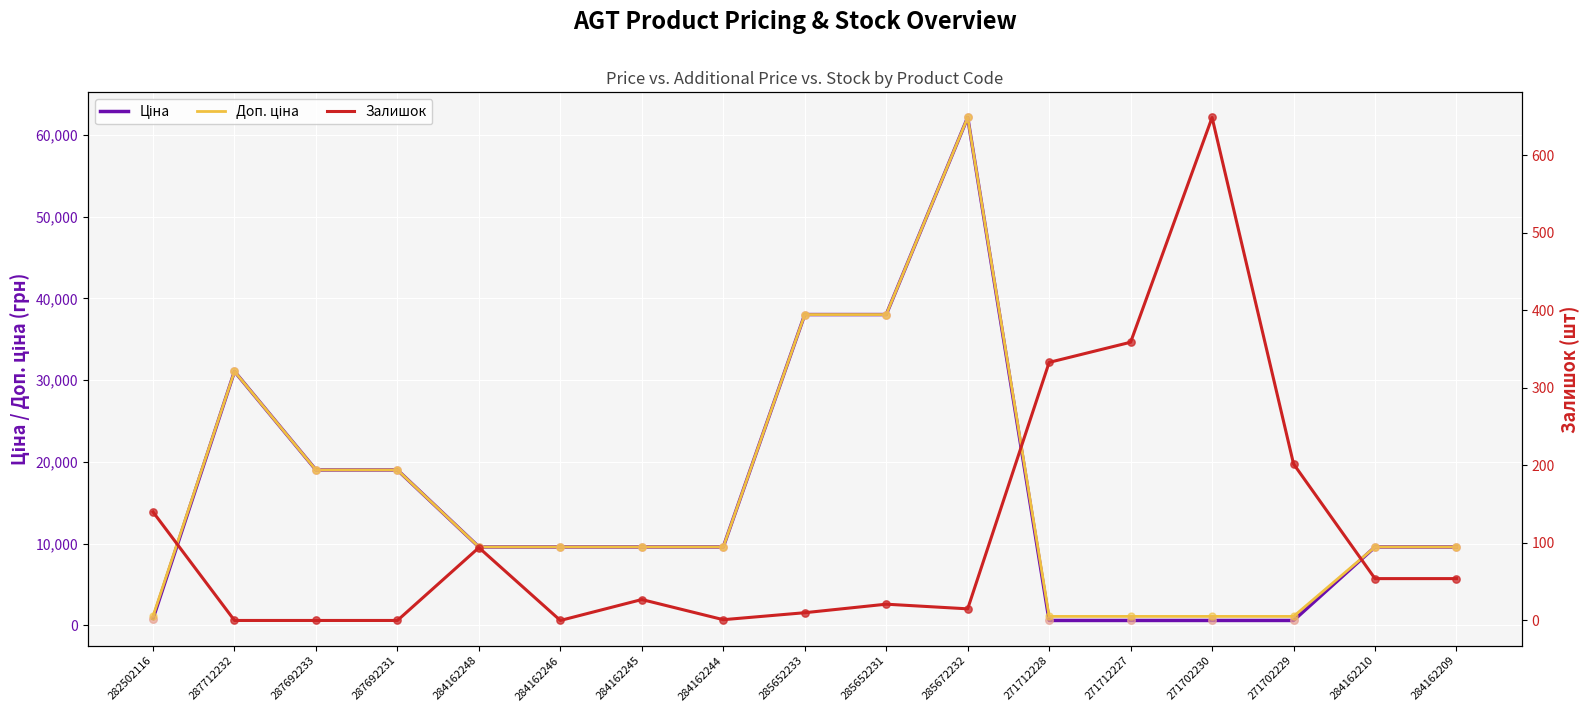

Which series has the largest total across all categories?

Доп. ціна